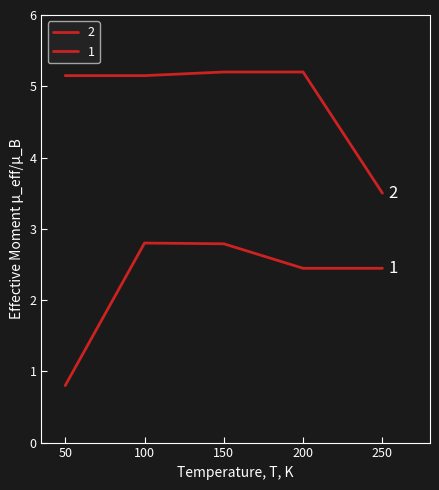

How many lines are shown in the chart?

2